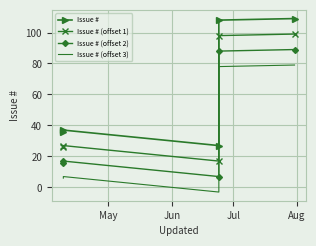

True or false: Issue # (offset 3) and Issue # (offset 2) intersect in this chart.

False